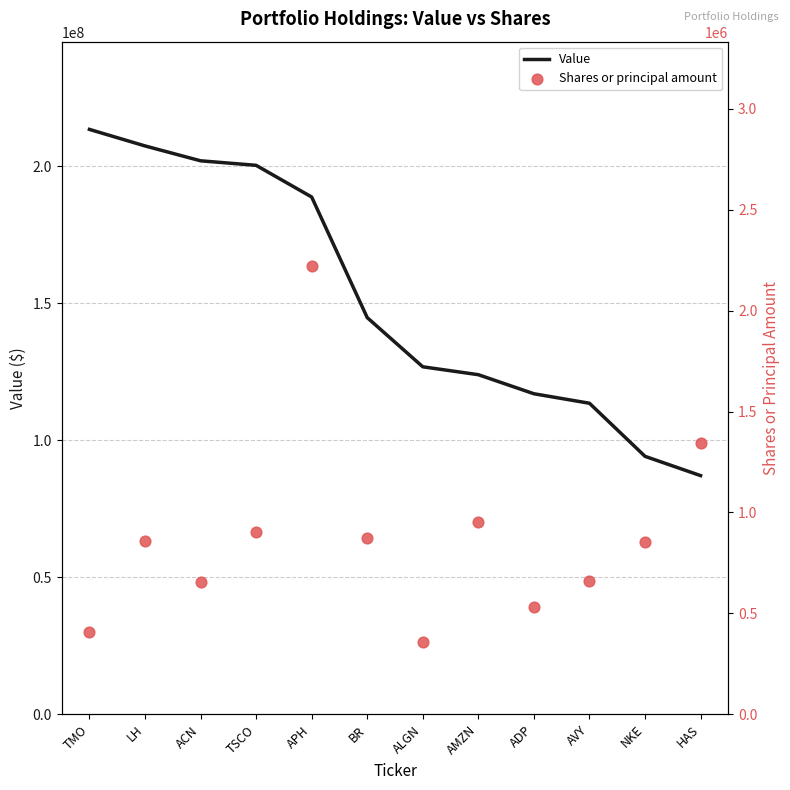

What is the total value across all series at LH?

208188318